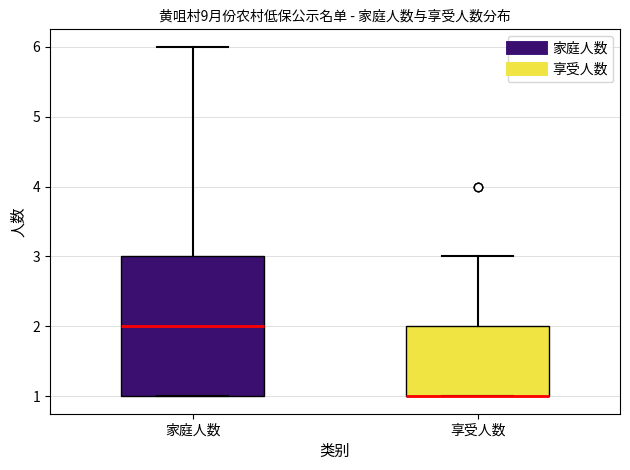

Where is the upper edge of the box for 家庭人数 on the y-axis? The values are not printed on the chart, so give them approximately, as read against the axis.

3